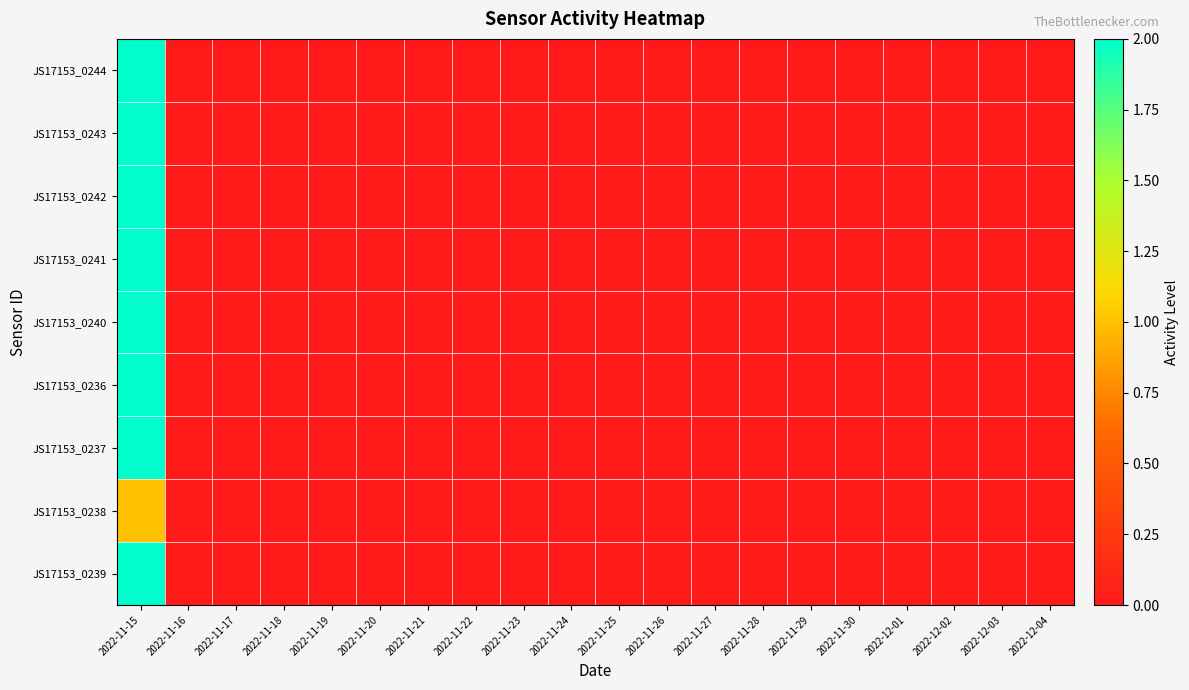

How many distinct data groups are displayed?

9